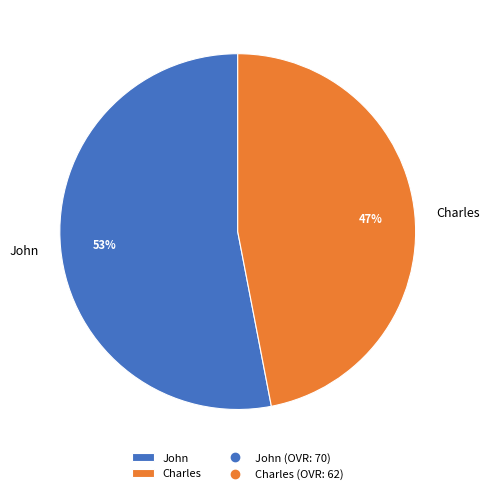

Is it true that John is 53% of the pie?

True